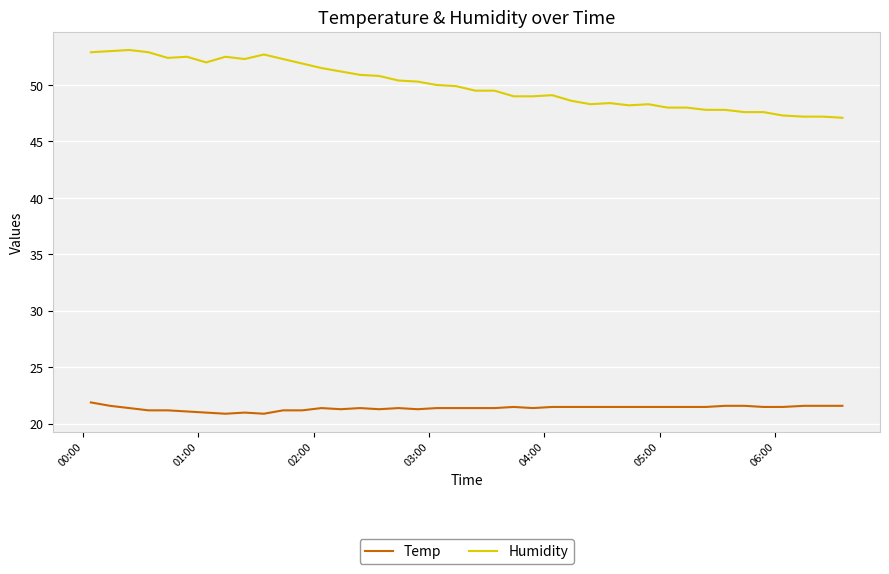

What is the highest value of the Temp series?

21.9